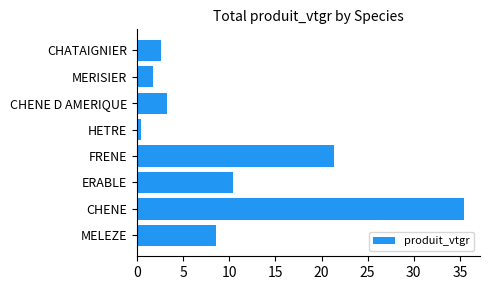

Read the value at CHENE.

35.4